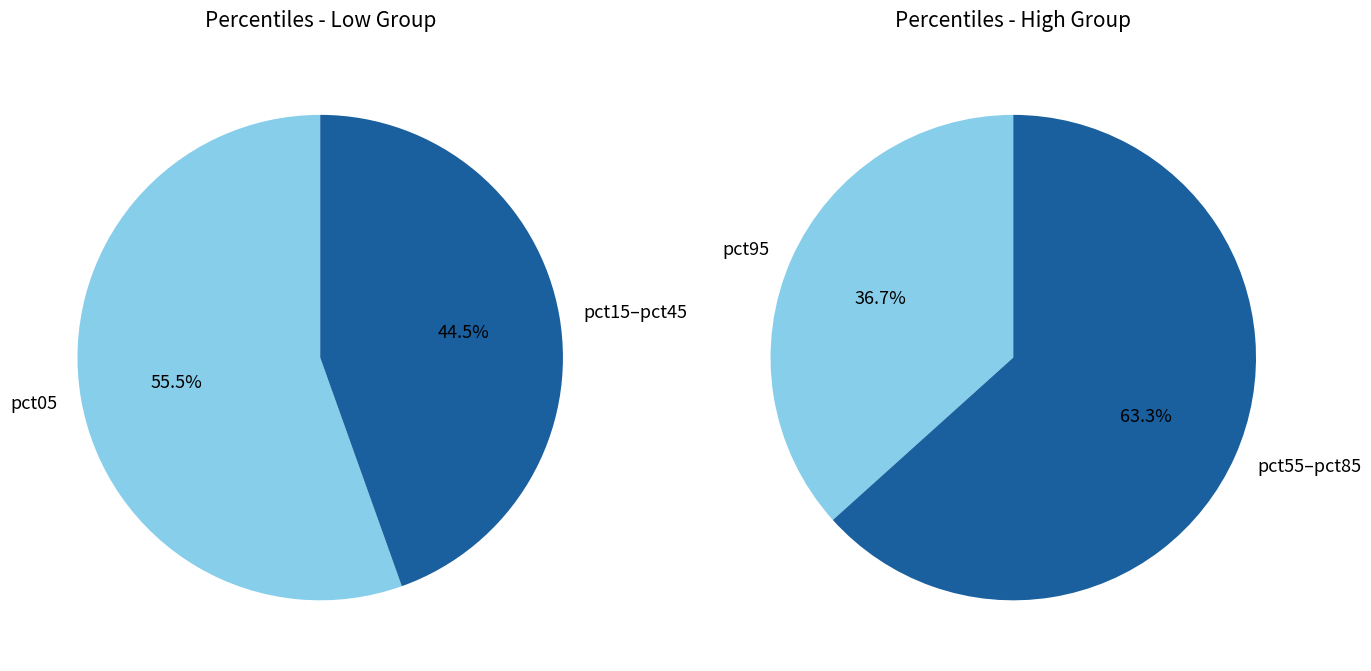

The pct35 slice represents 1% of the pie. True or false?

False